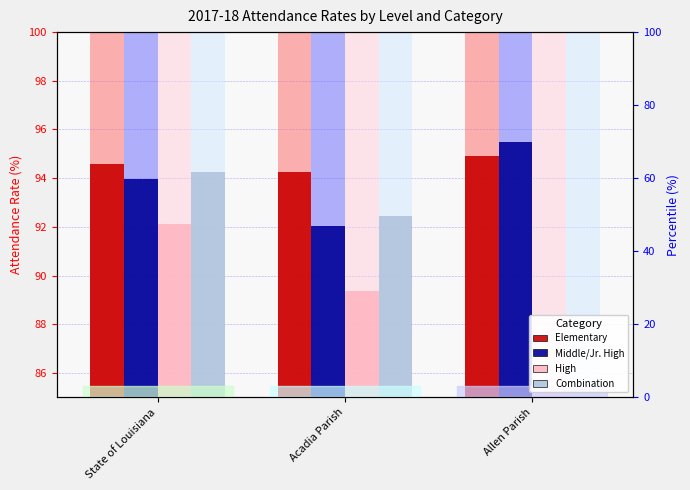

What is the difference between the maximum and minimum values in the Elementary series?

0.7